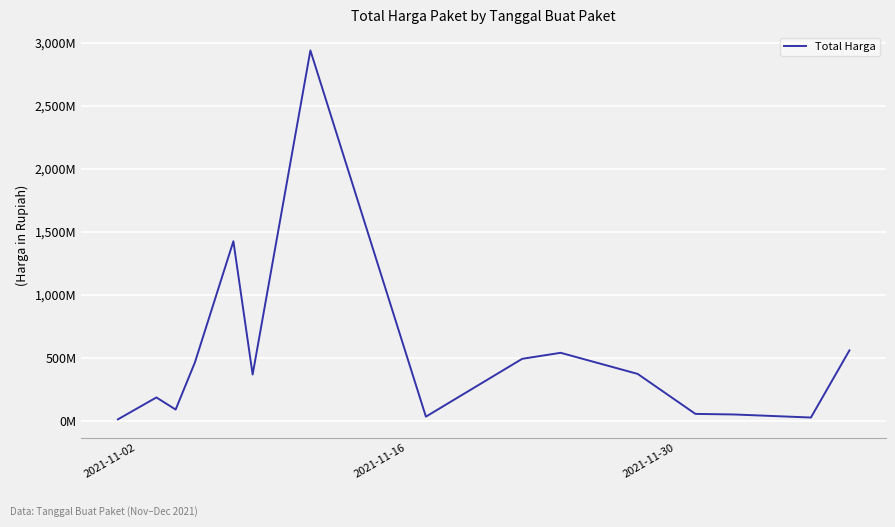

True or false: there are more than 0 points higher than both neighbors.

True